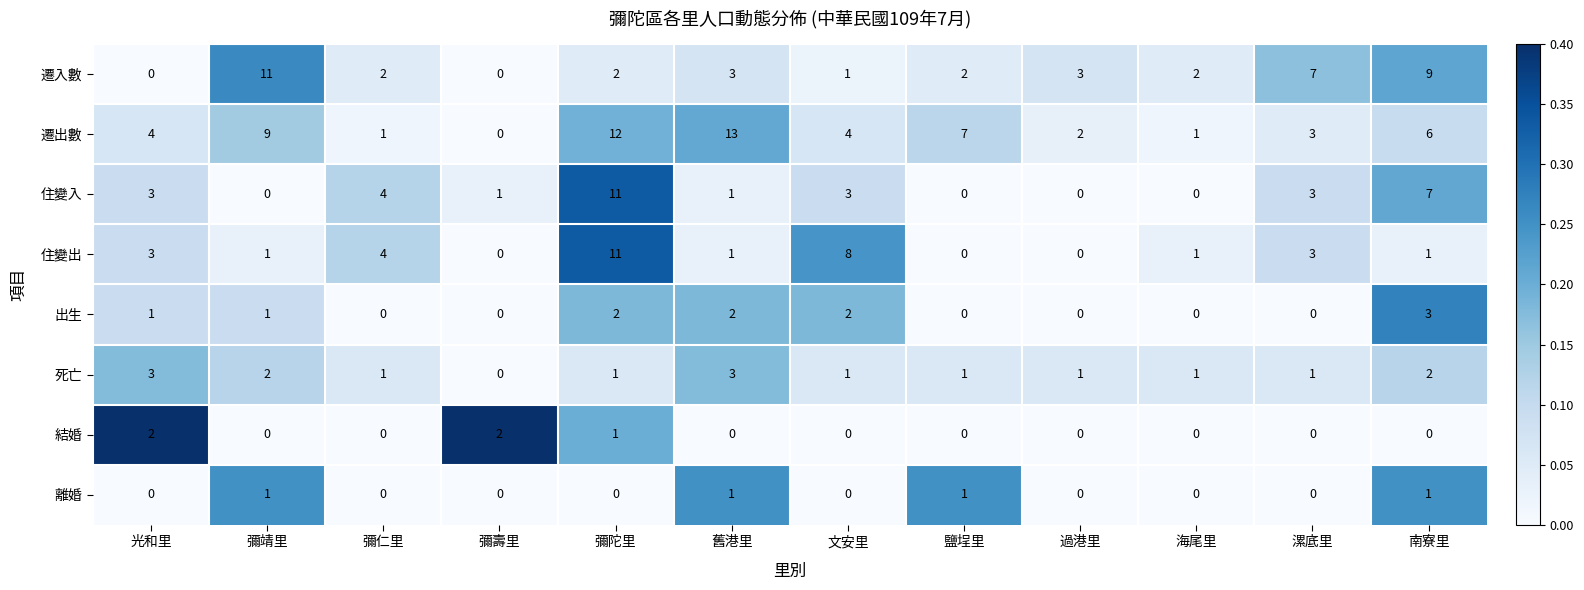

At how many categories does at least one series exceed 0?

12